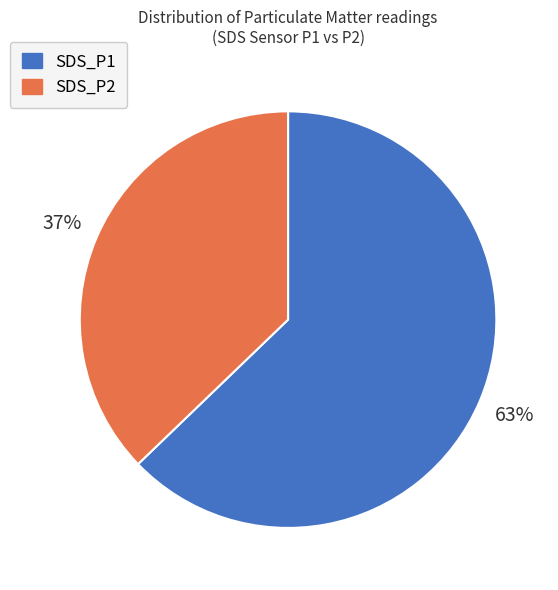

Rank the categories by value from highest to lowest.

SDS_P1, SDS_P2